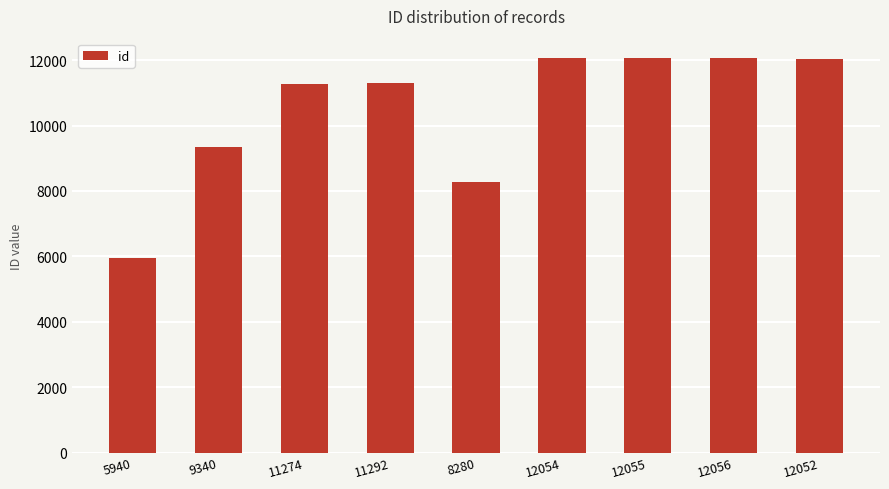

What is the label of the 9th bar from the left?

12052